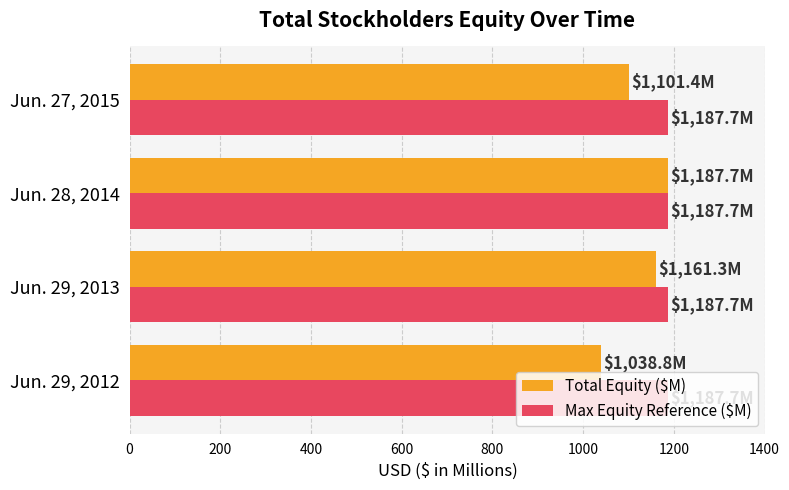

True or false: Max Equity Reference ($M) has a value of 1187.7 at Jun. 27, 2015.

True